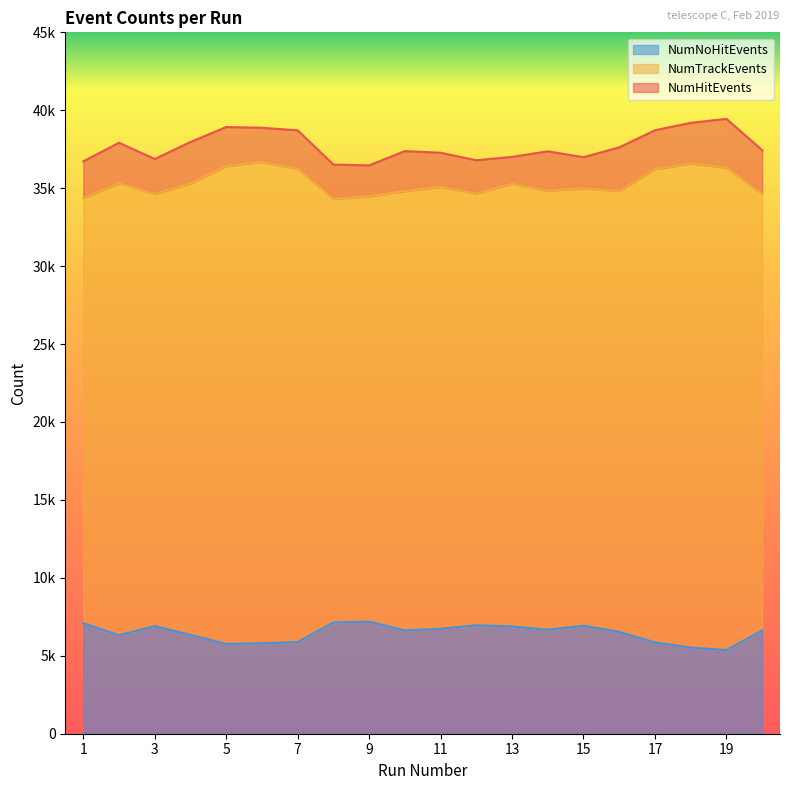

What is the difference between the NumNoHitEvents values at 7 and 19?

512